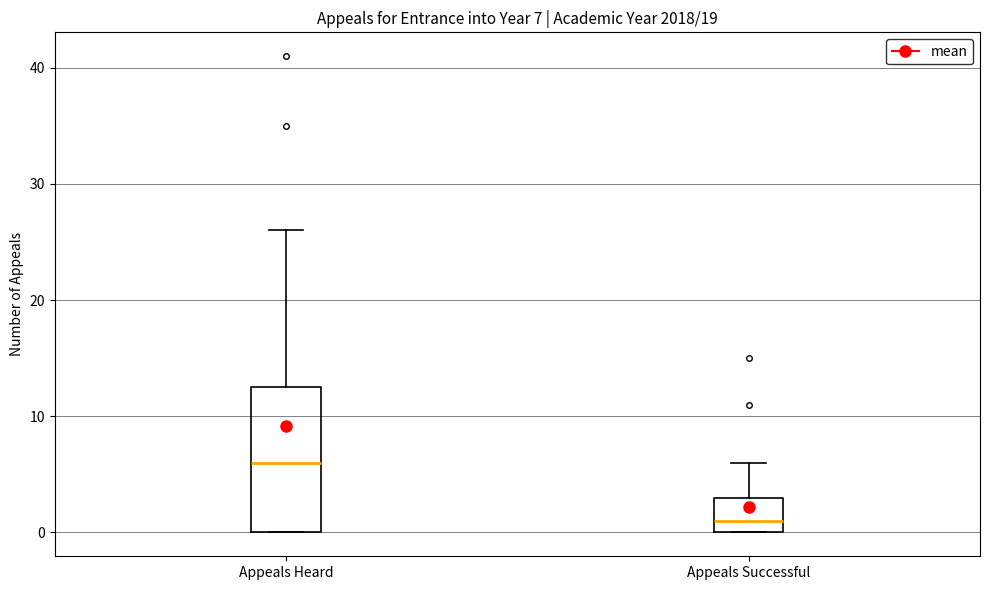

Which box's median line is the highest?

Appeals Heard